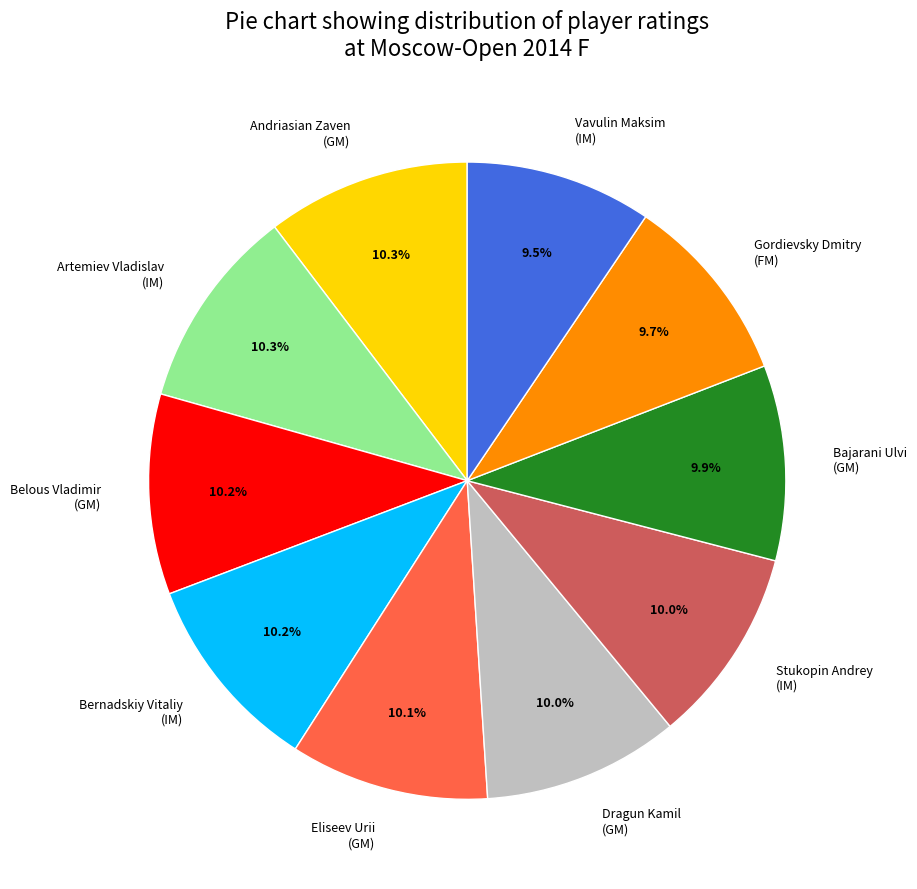

Which has a higher value, Belous Vladimir (GM) or Vavulin Maksim (IM)?

Belous Vladimir (GM)